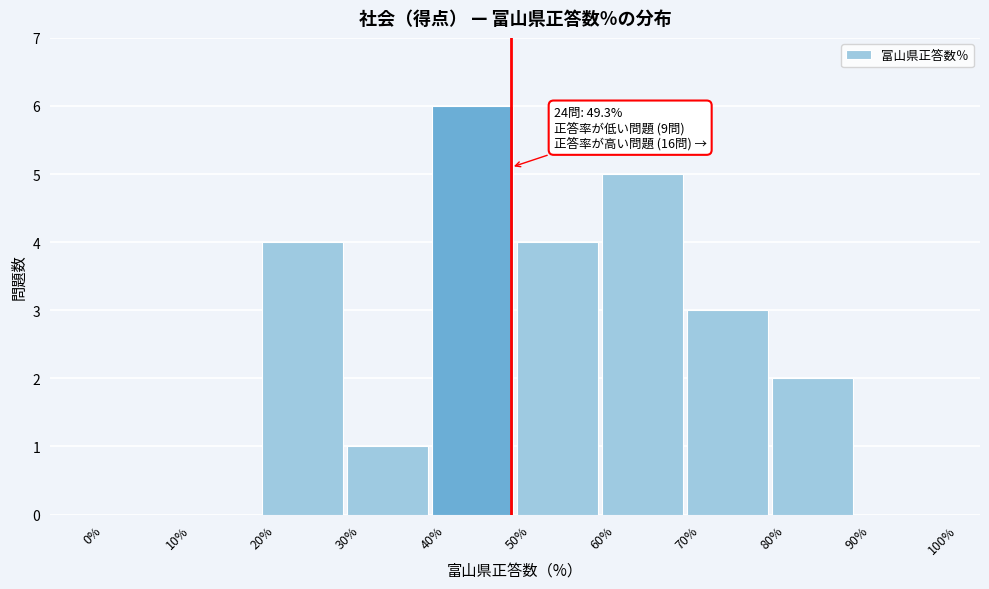

Which range on the x-axis has the tallest bar?

40% to 50%